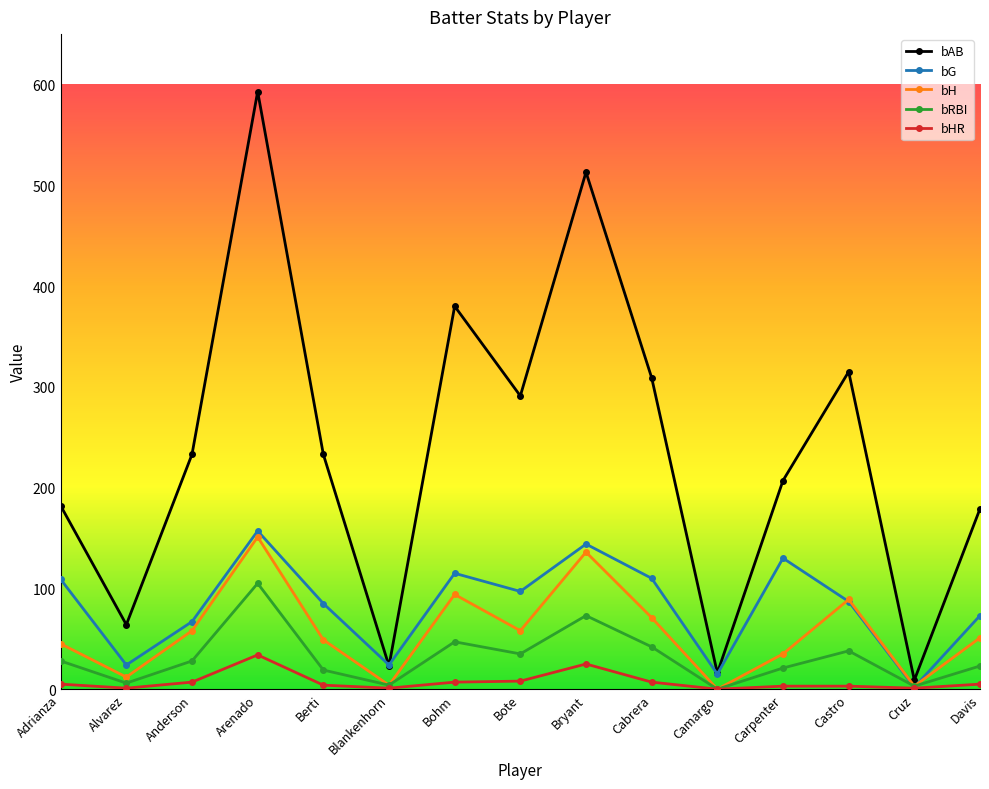

True or false: bAB and bRBI intersect in this chart.

False